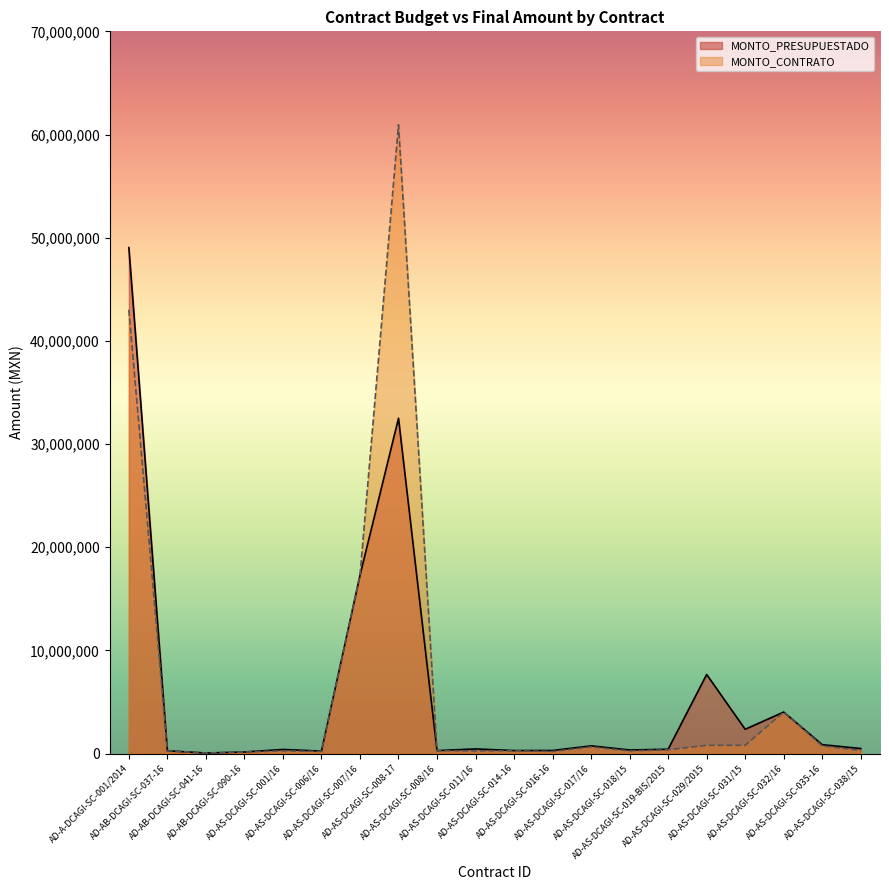

Read the MONTO_PRESUPUESTADO value at AD-AS-DCAGI-SC-011/16.

450000.0